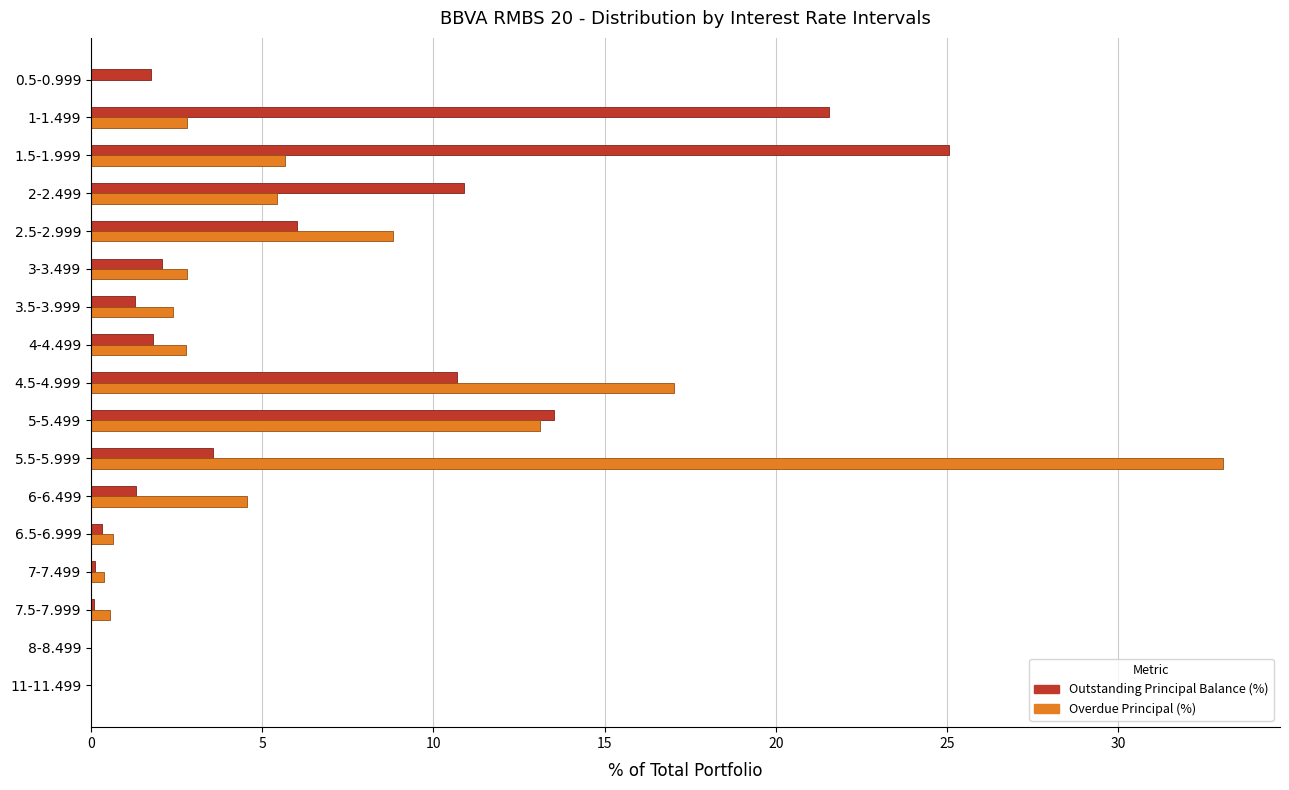

At which category is the sum across all series the highest?

5.5-5.999